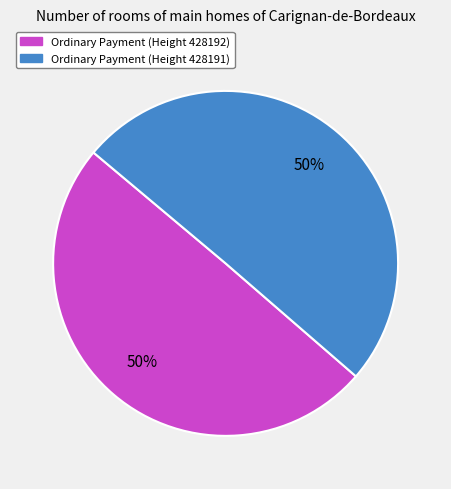

Do Ordinary Payment (Height 428192) and Ordinary Payment (Height 428191) together represent more than half of the pie?

Yes